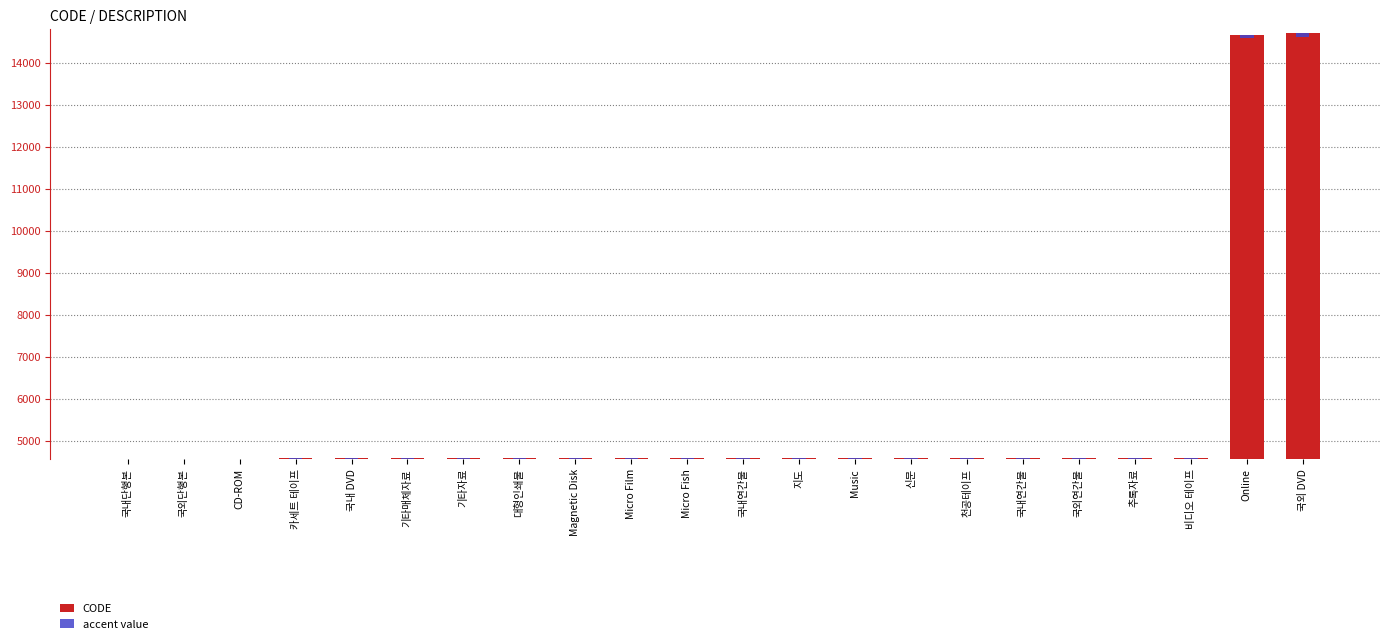

What is the spread (max minus min) of values at 기타매체자료?

4502.5